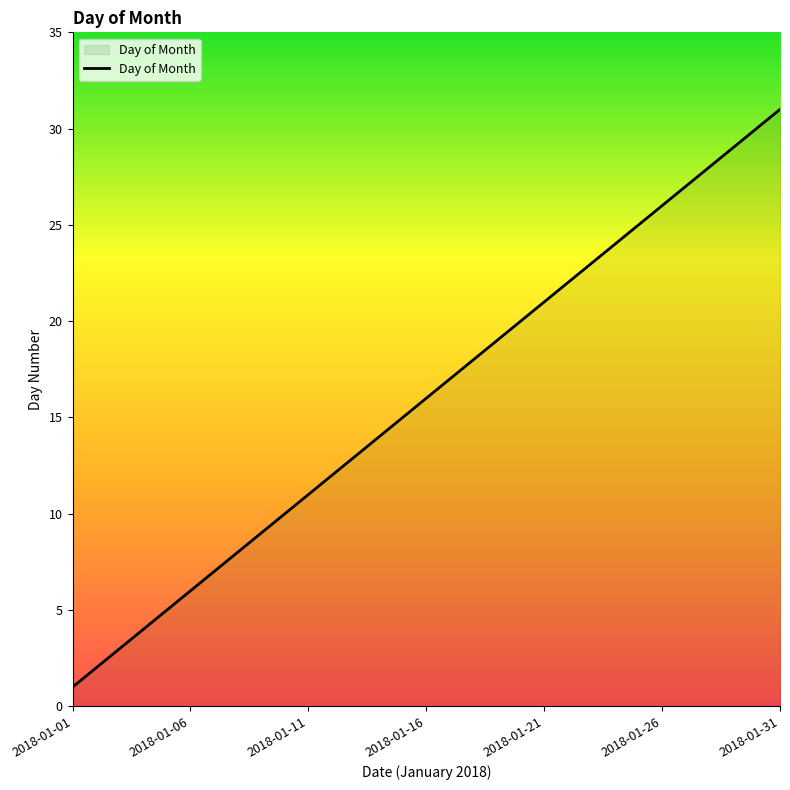

What is the greatest value displayed?

31